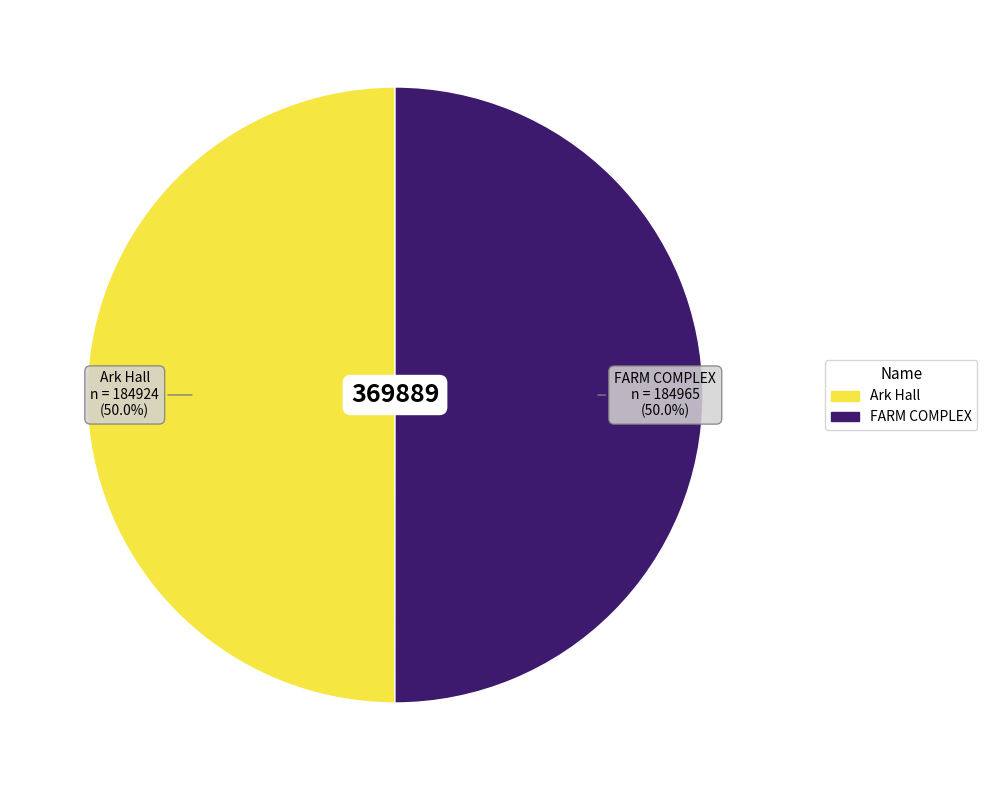

What percentage do Ark Hall and FARM COMPLEX together represent?

100.0%